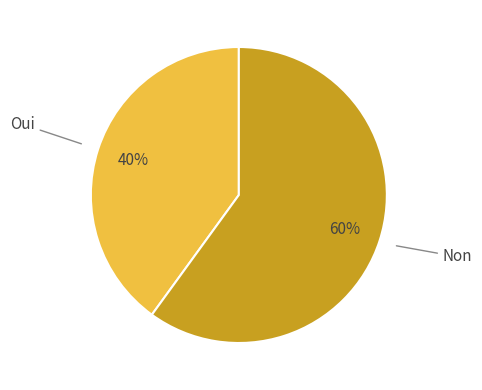

Is the sum of Oui and Non greater than half?

Yes